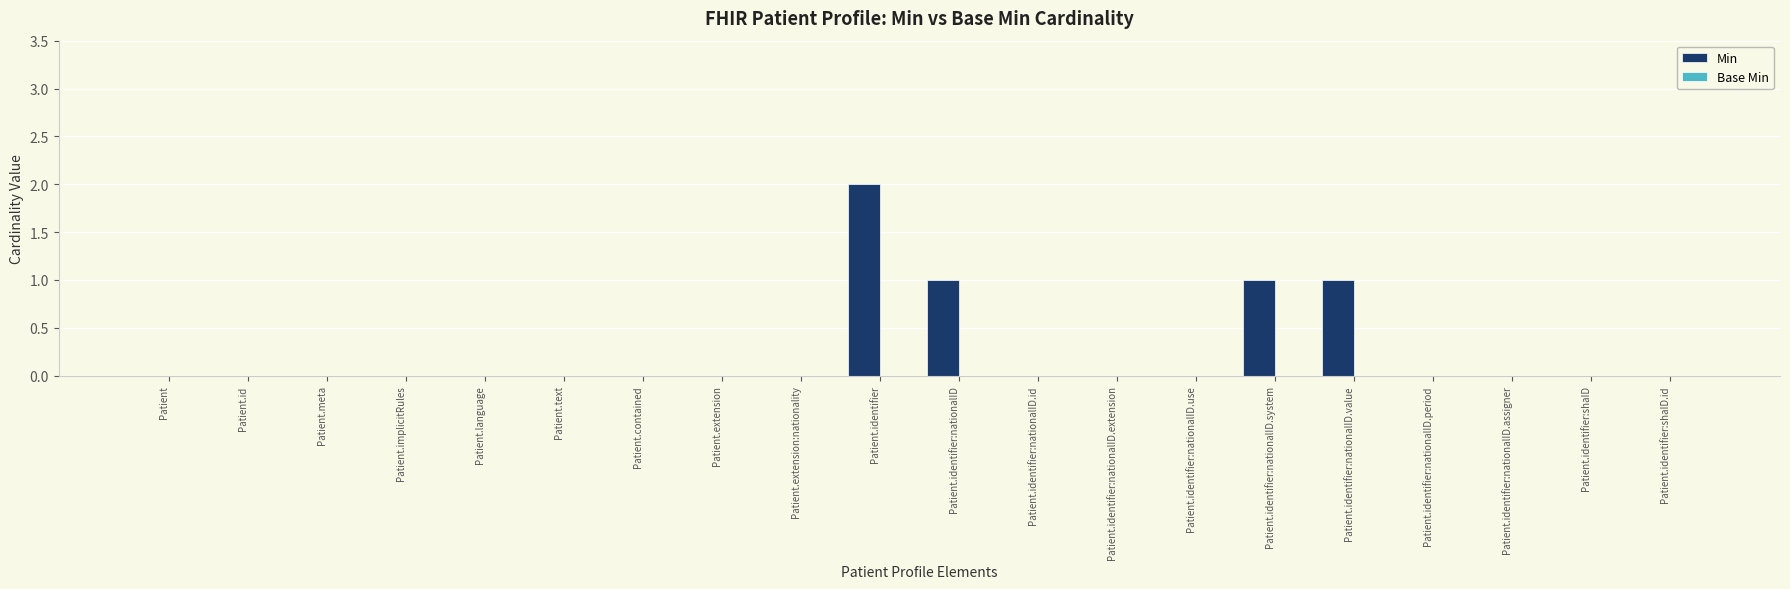

True or false: the data shows 0 at Patient.extension.

True